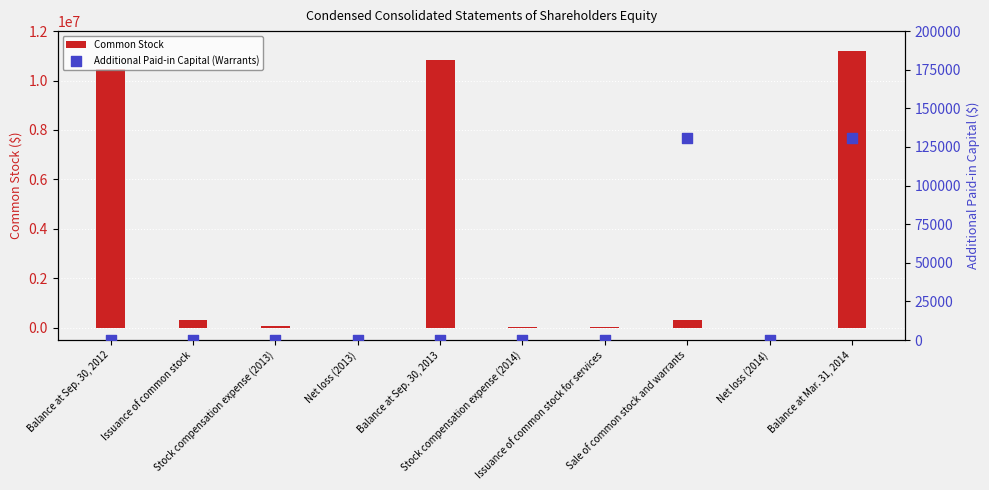

Which series has the widest spread of Y values?

Common Stock